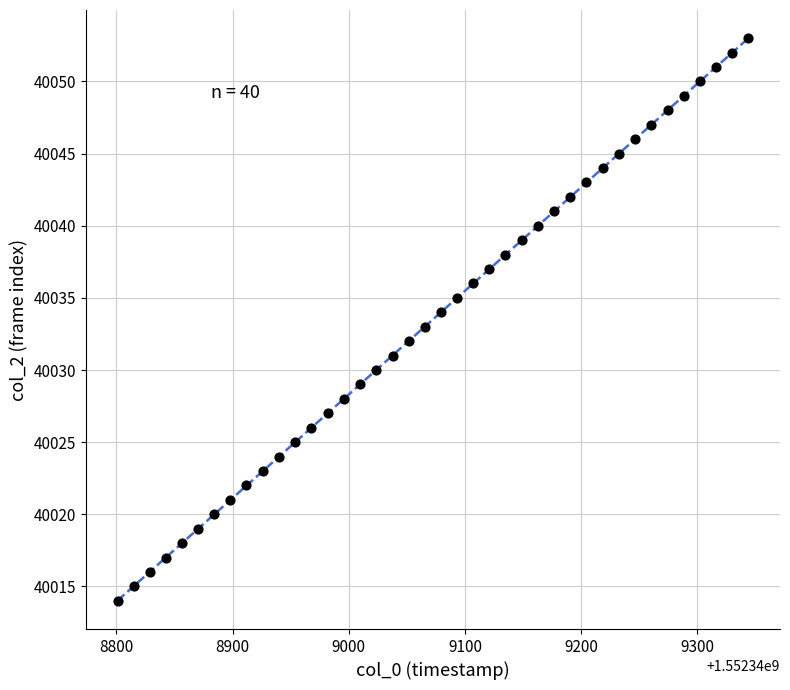

What is the range of Y values (max minus min)?

39